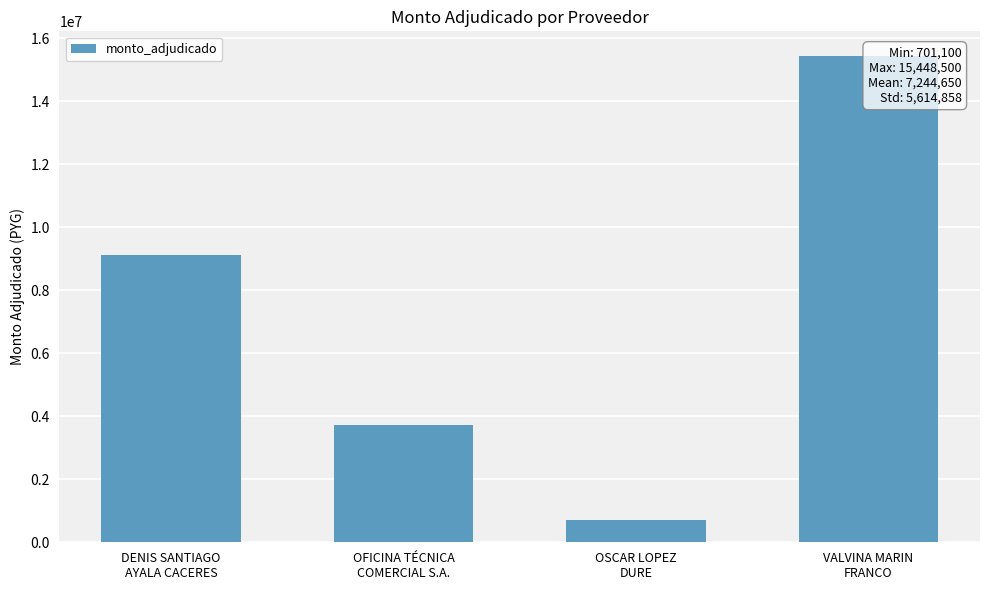

What is the sum of all values?

28978600